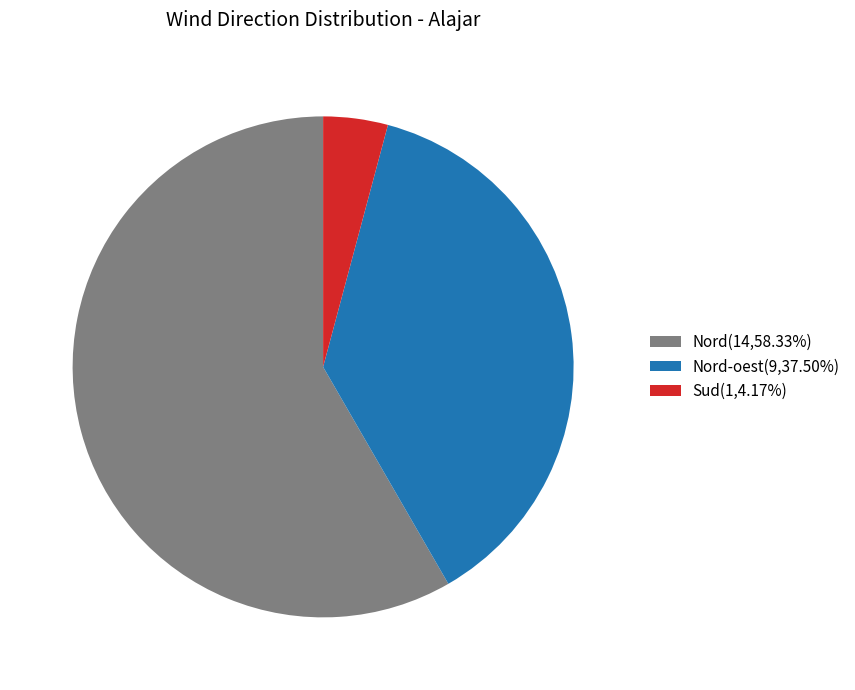

What is the ratio of the value at Nord-oest(9,37.50%) to the value at Nord(14,58.33%)?

0.6